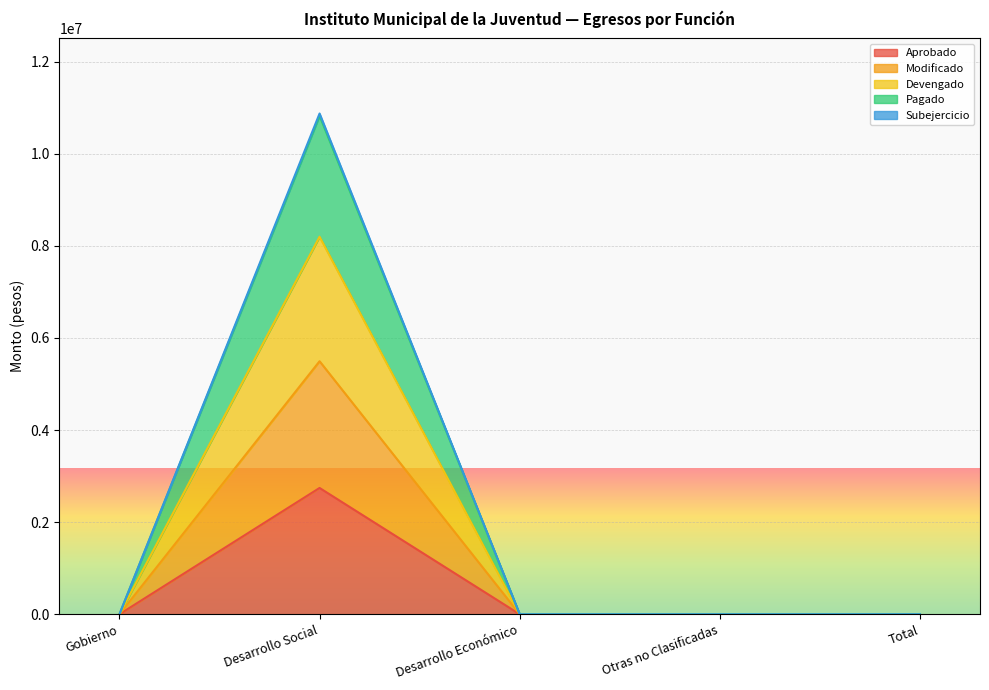

What position from the right is Otras no Clasificadas?

2